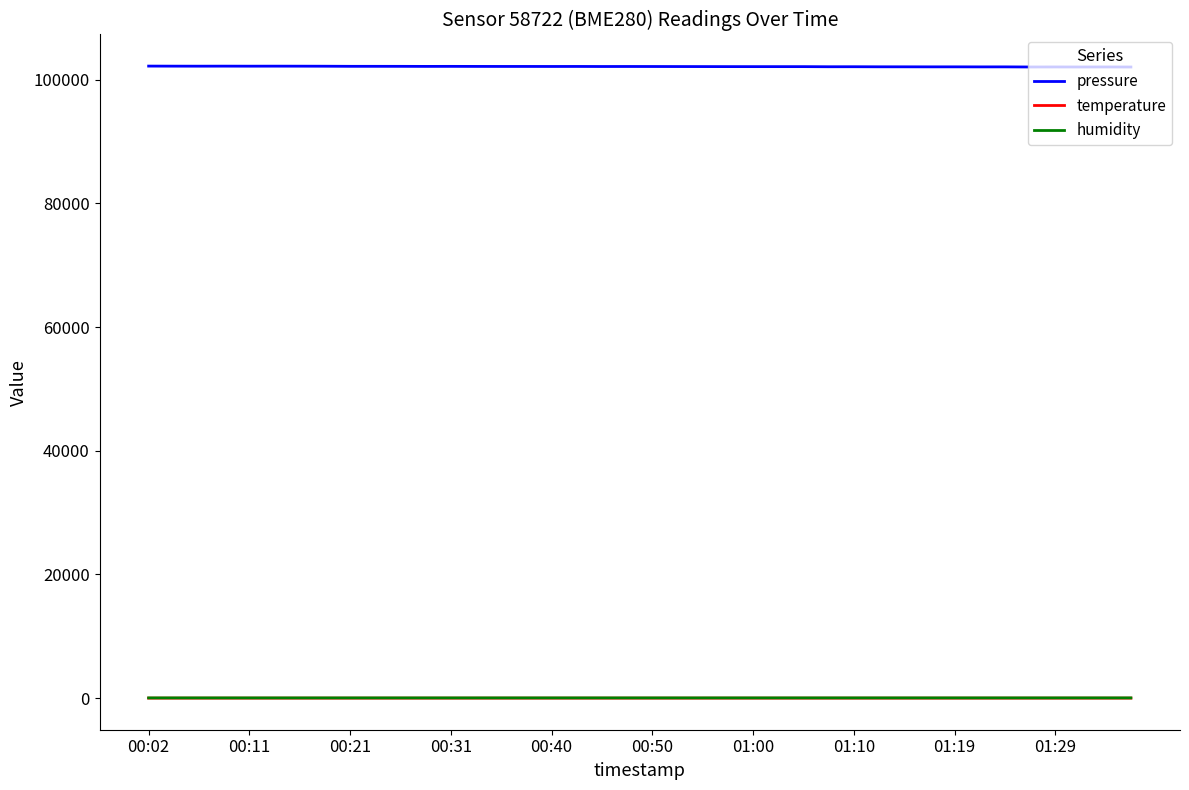

What is the minimum value shown in the chart?

7.1